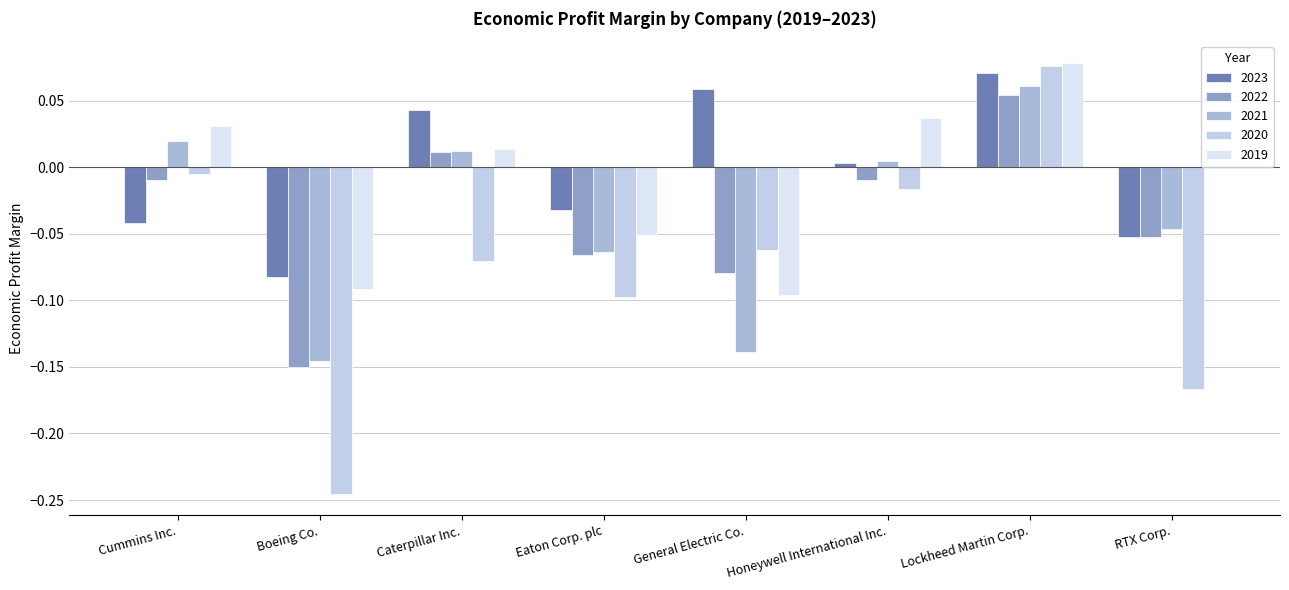

What is the maximum value for 2021?

0.1